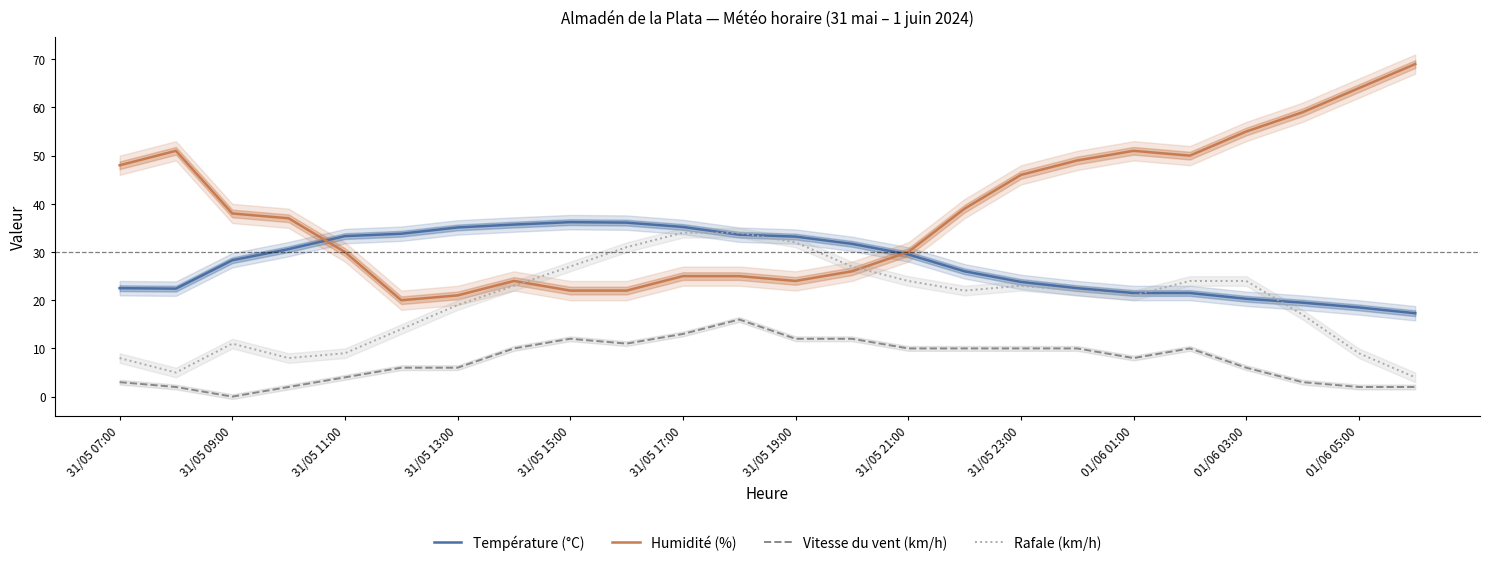

True or false: Température (°C) and Vitesse du vent (km/h) intersect in this chart.

False